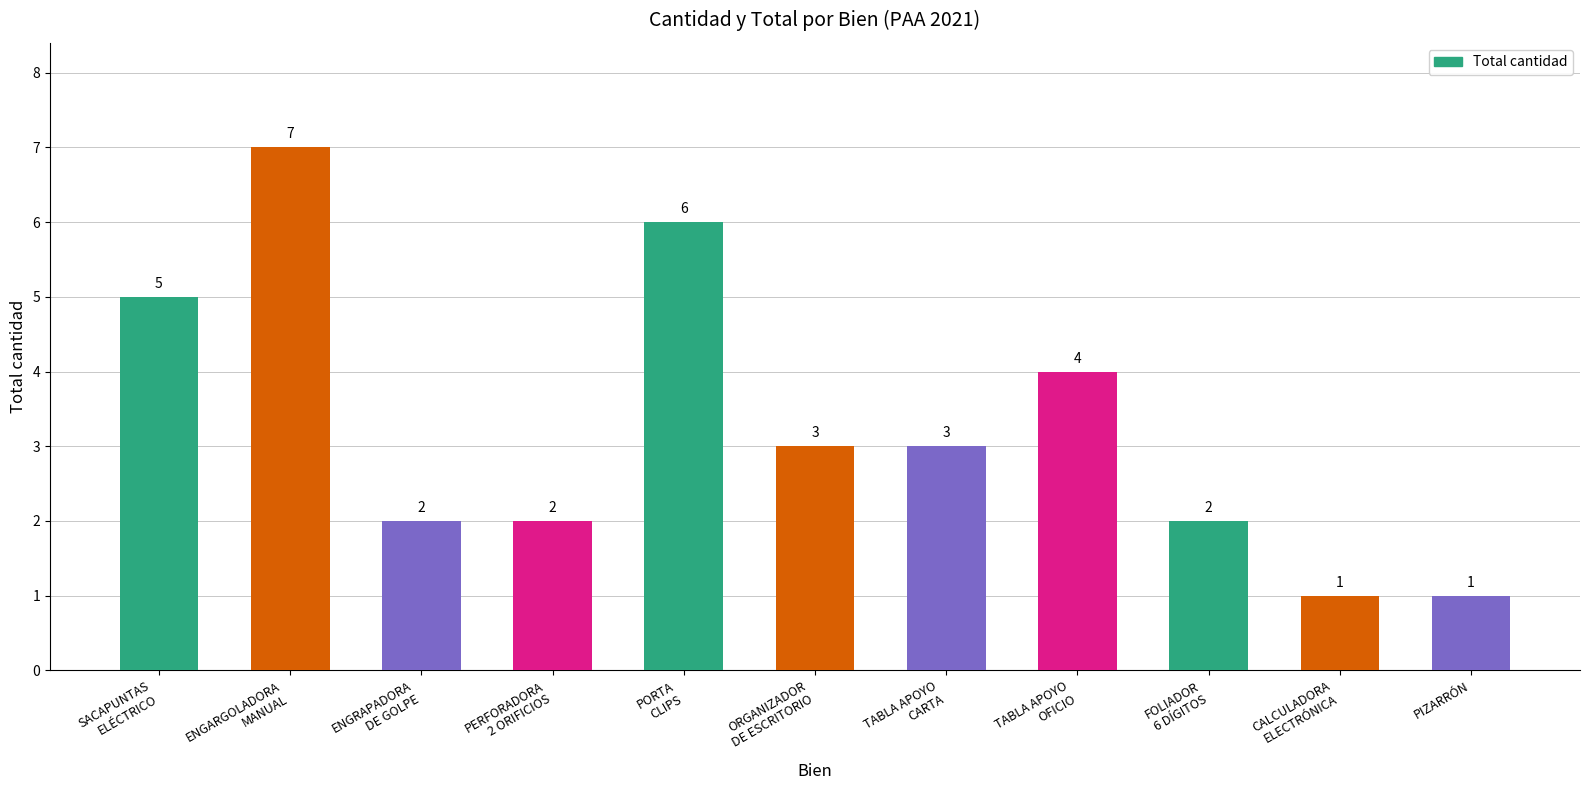

Reading left to right, what are all the values shown in this chart?

5	7	2	2	6	3	3	4	2	1	1